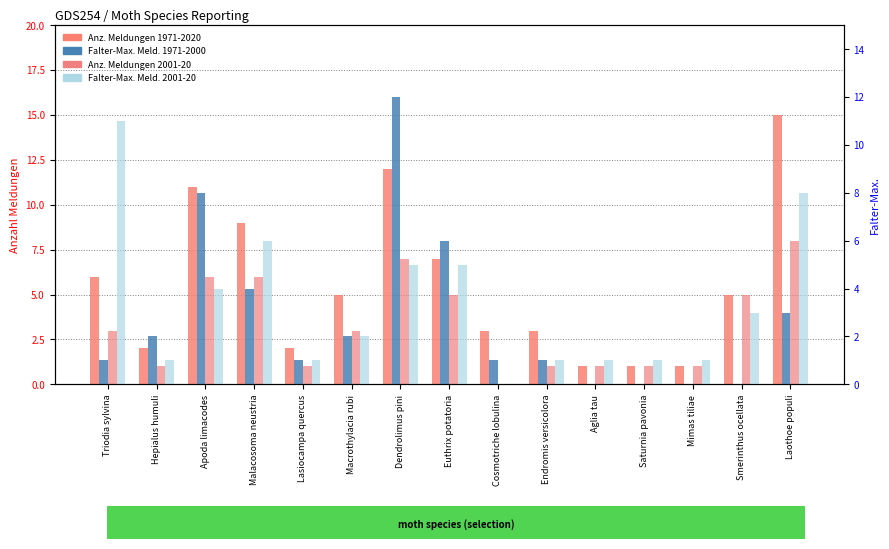

What is the difference between the Anz. Meldungen 1971-2020 values at Triodia sylvina and Euthrix potatoria?

1